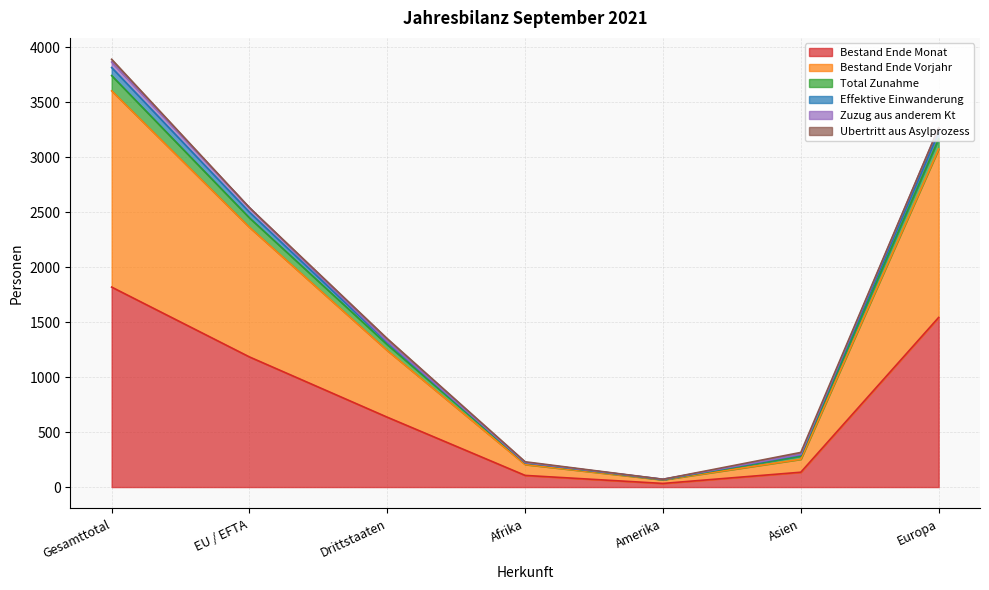

True or false: Bestand Ende Vorjahr and Effektive Einwanderung cross at least once.

False